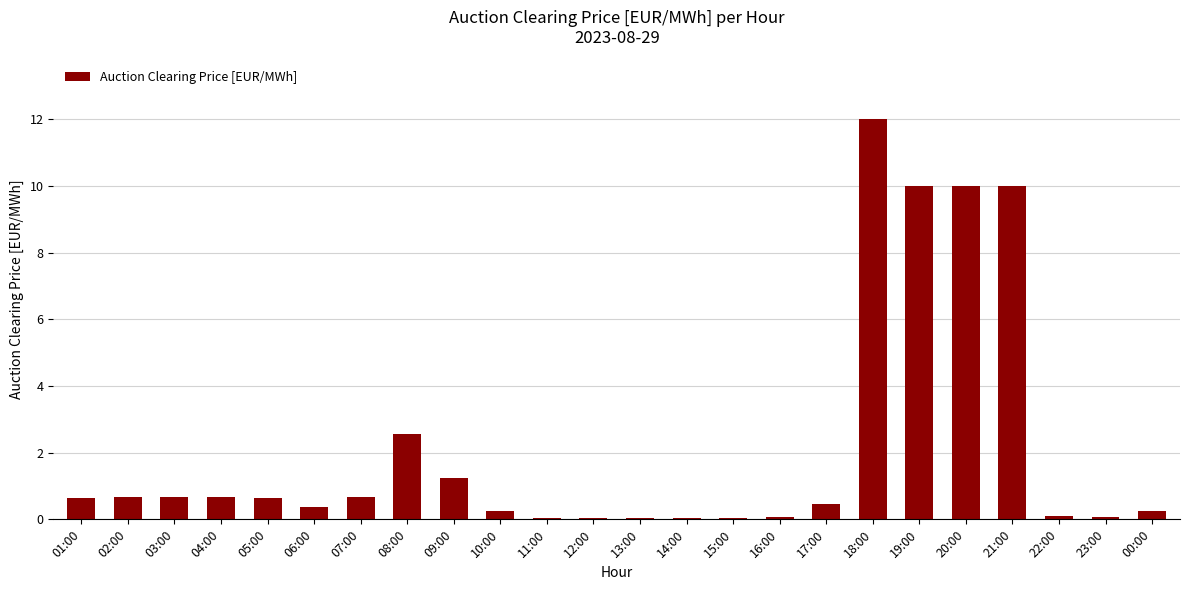

How many categories are shown in the chart?

24